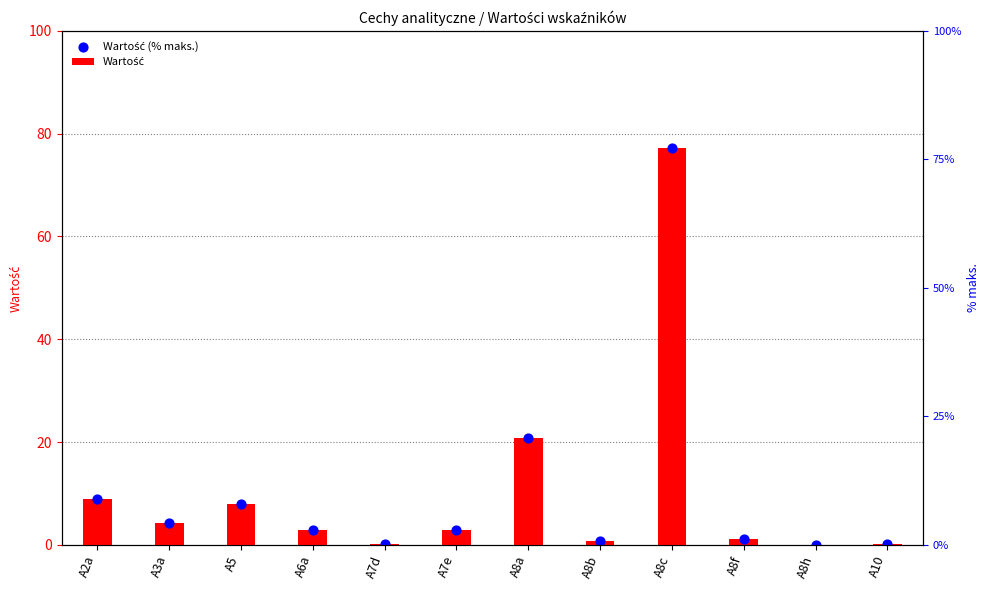

At which category is the sum across all series the highest?

A8c